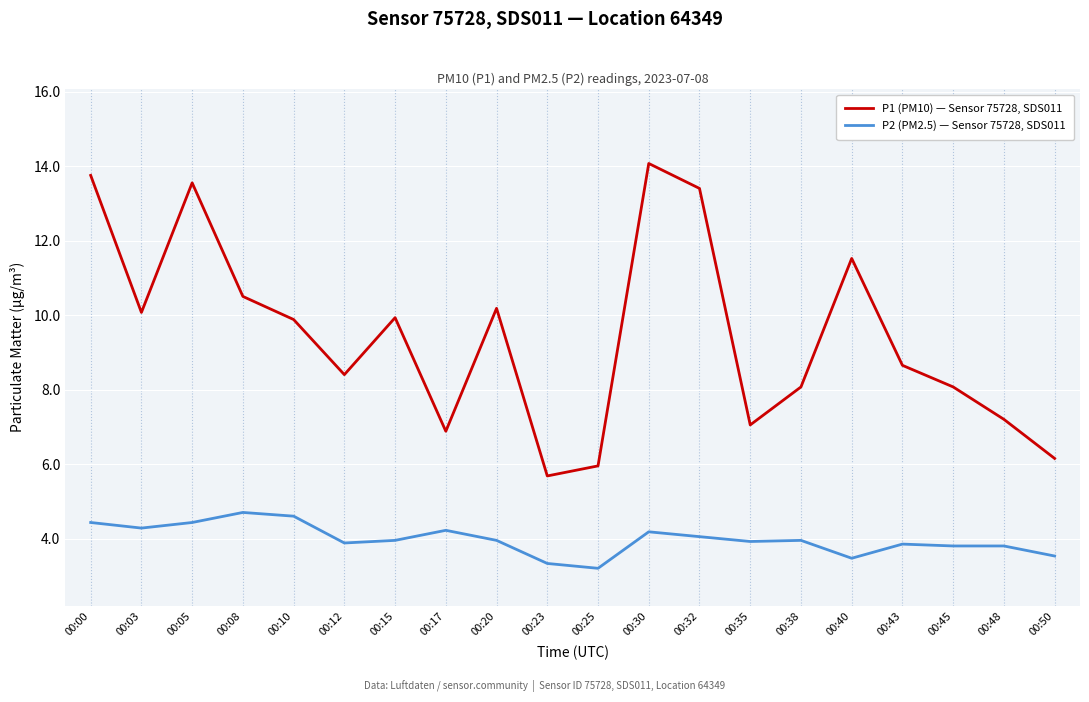

What is the average value of the P2 (PM2.5) — Sensor 75728, SDS011 series?

4.0